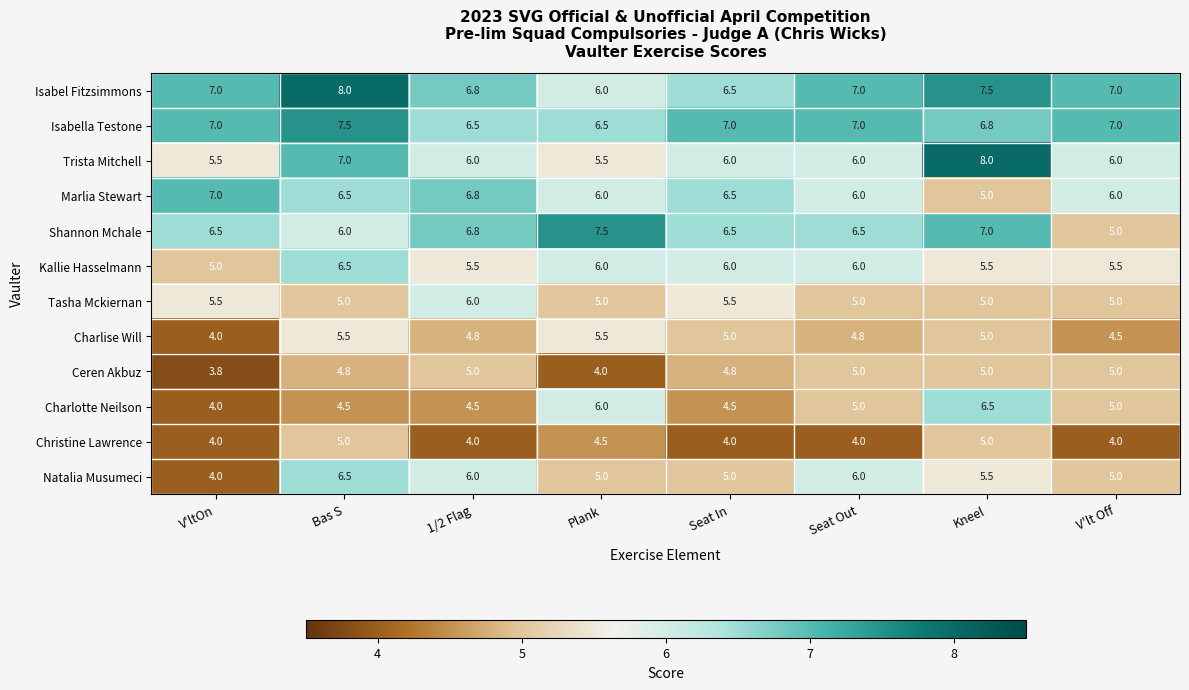

At how many categories does at least one series exceed 6?

8